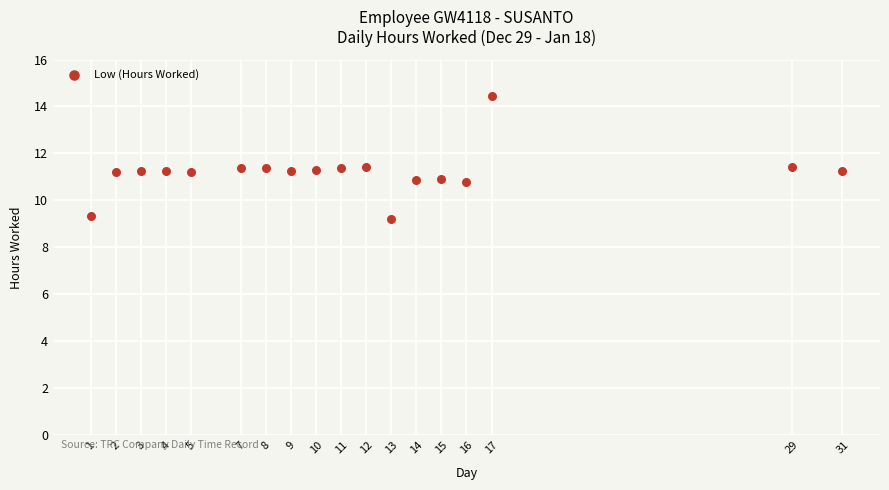

What is the range of X values (max minus min)?

30.0